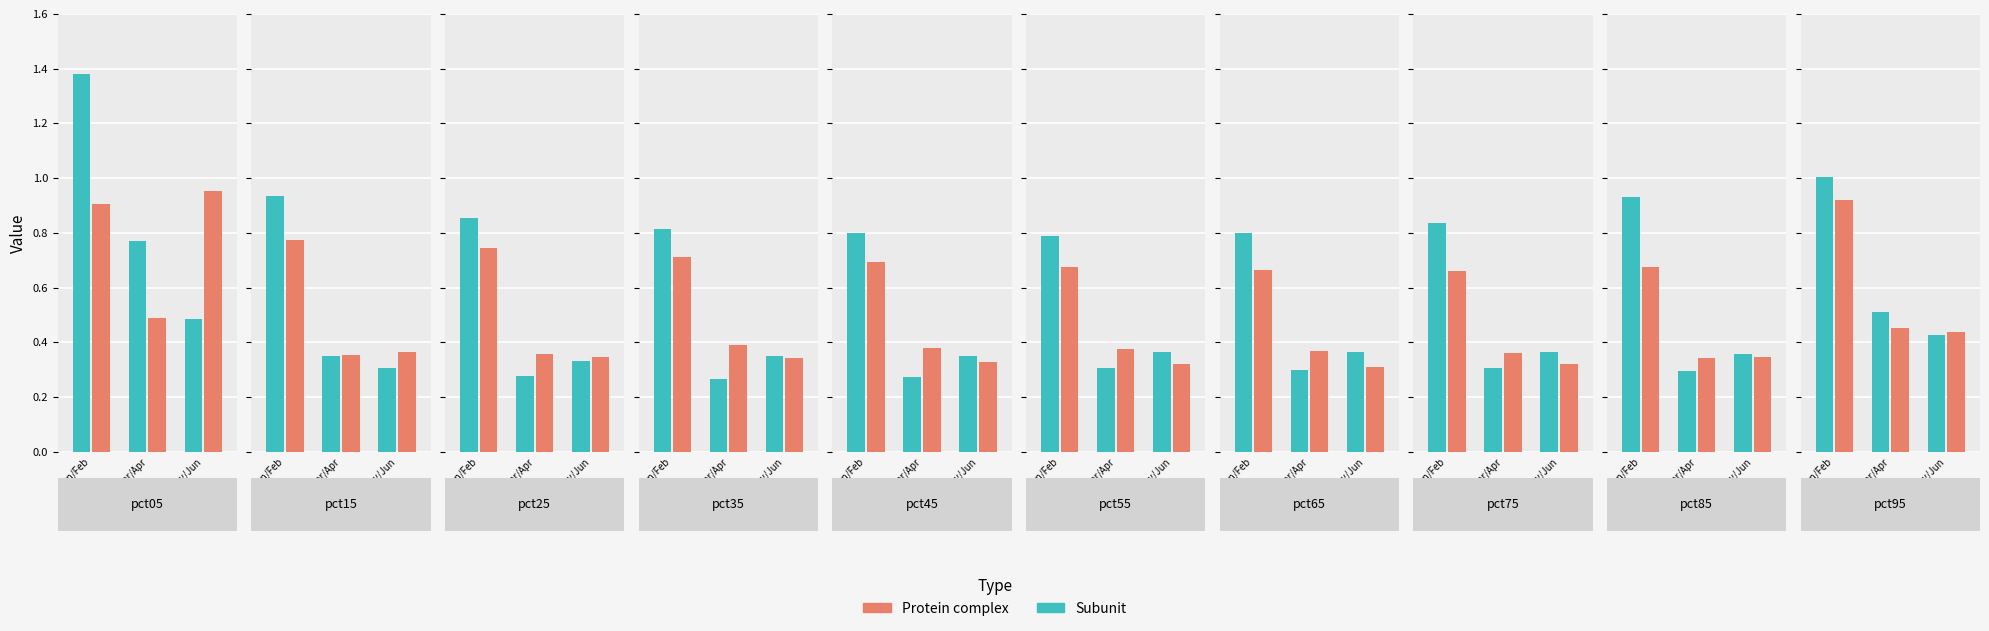

How many Feb values are between 0 and 1?

10